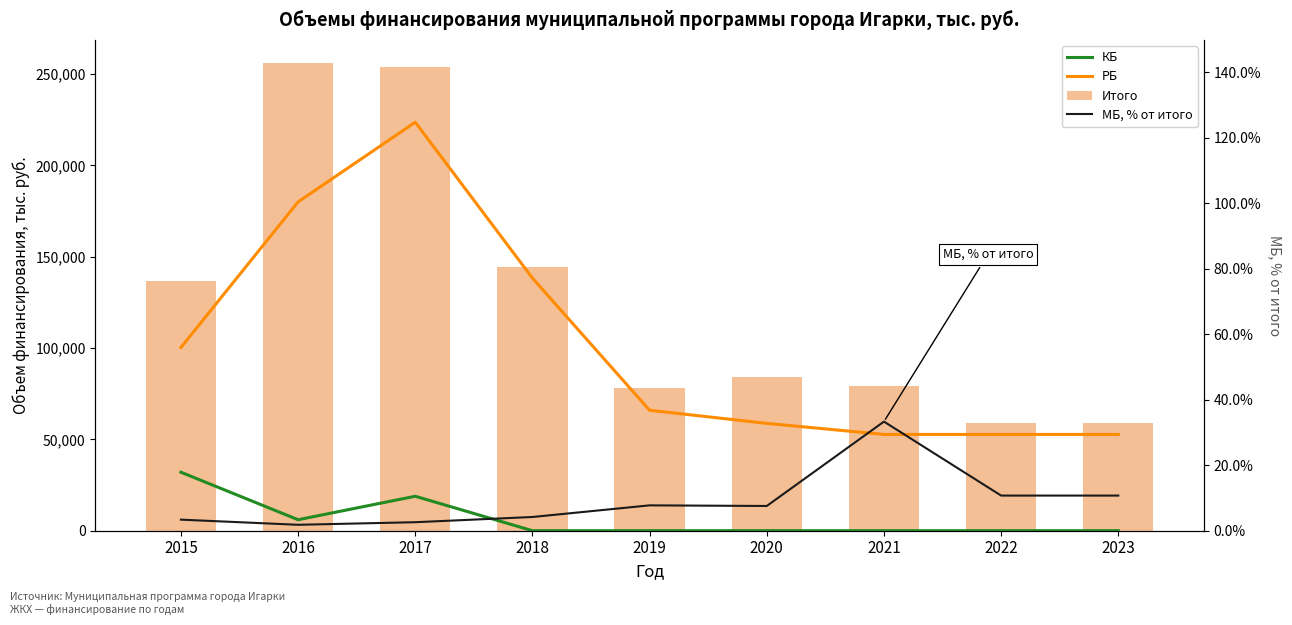

What is the value of the Итого bar at the 6th from the left?

83899.5